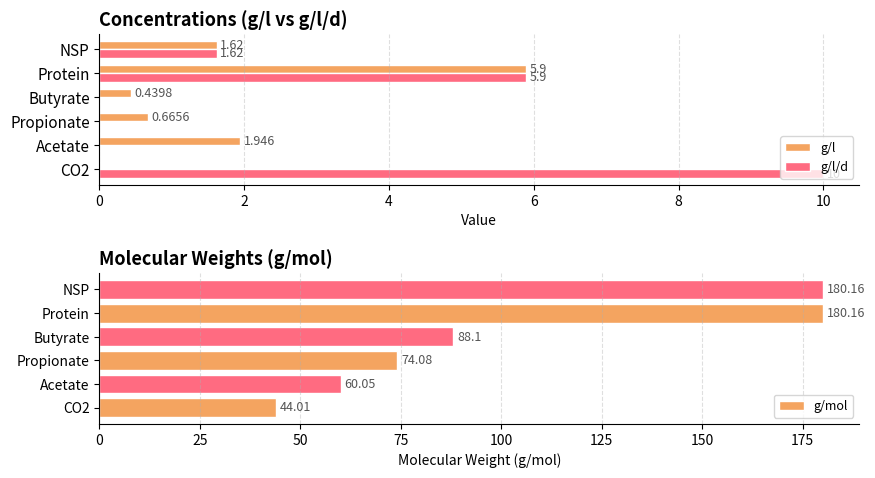

What is the average value of the g/mol series?

104.4